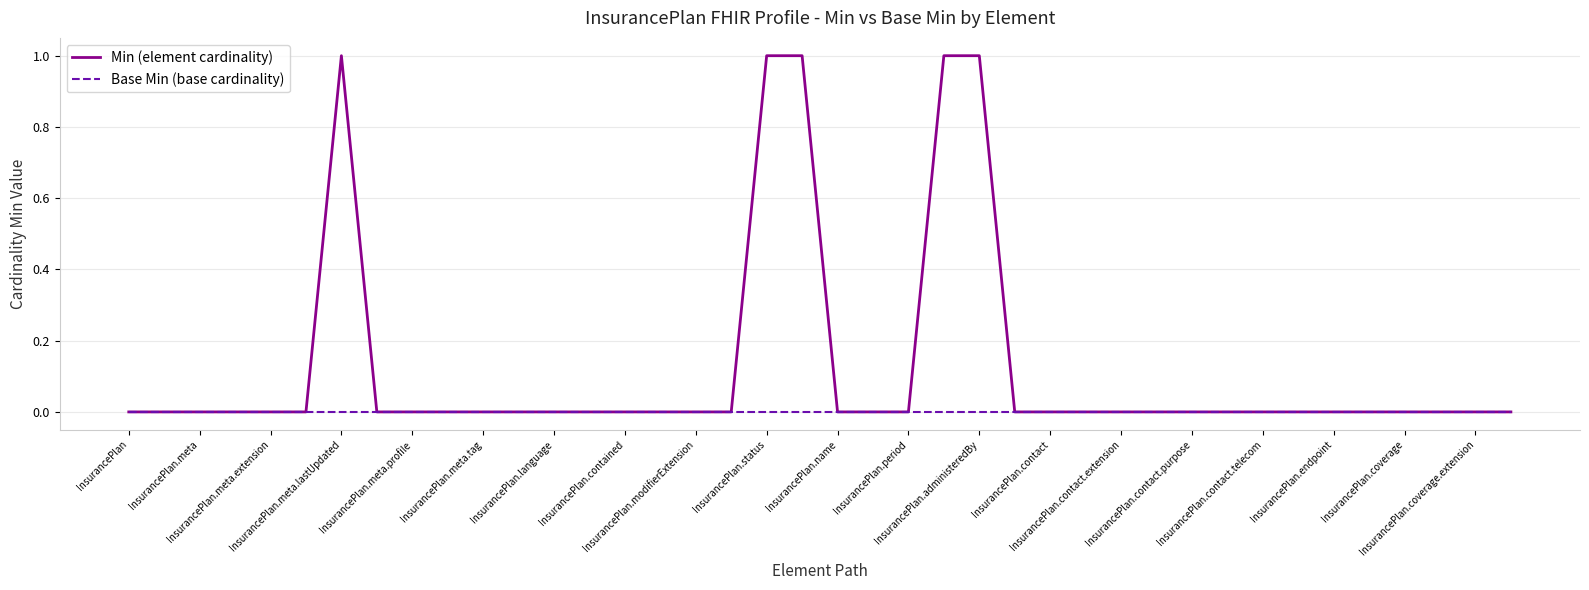

Which series has the largest range (max minus min)?

Min (element cardinality)